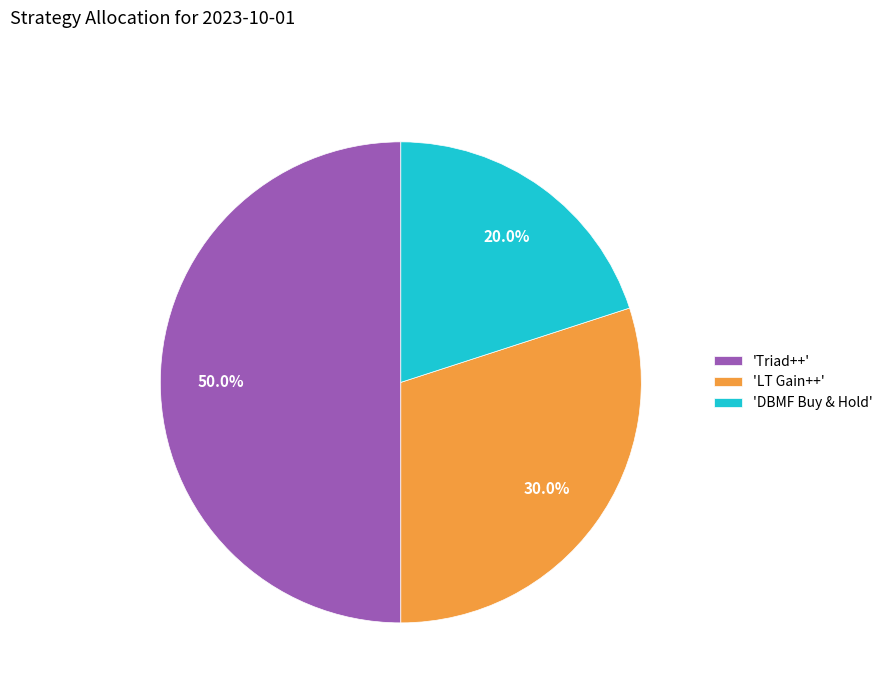

To the nearest percent, what is the difference between the largest and smallest slice percentages?

30%